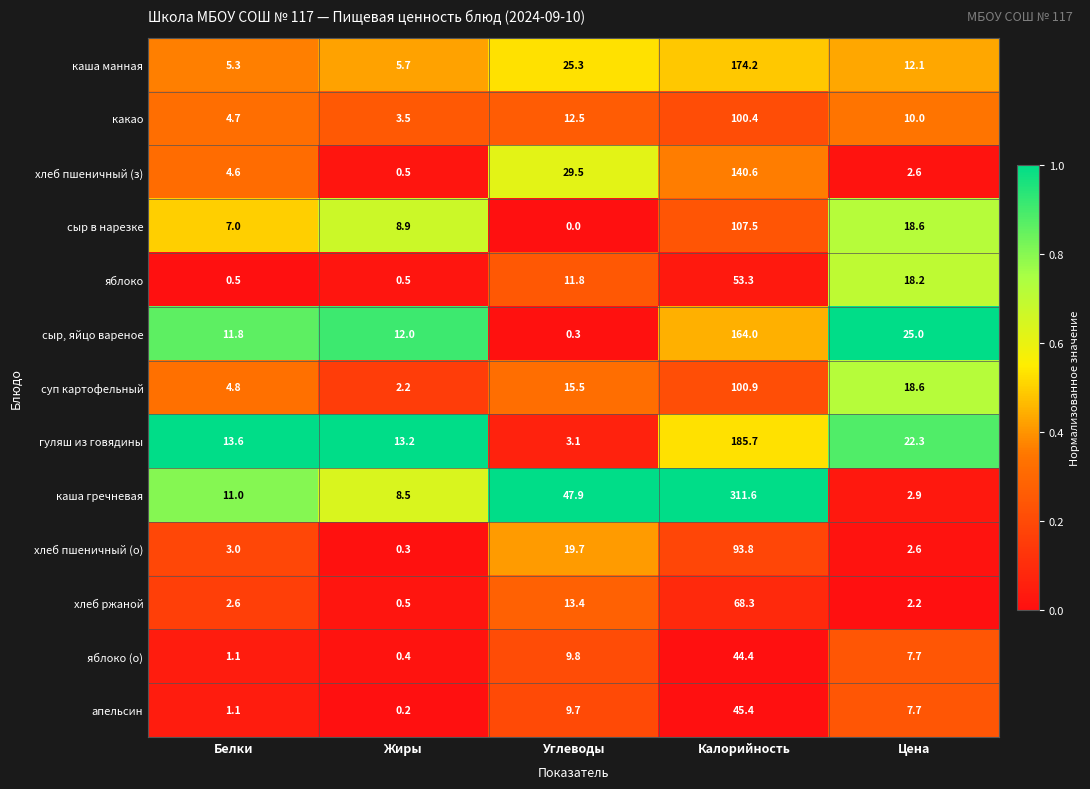

Which category has the highest value across all series?

Калорийность